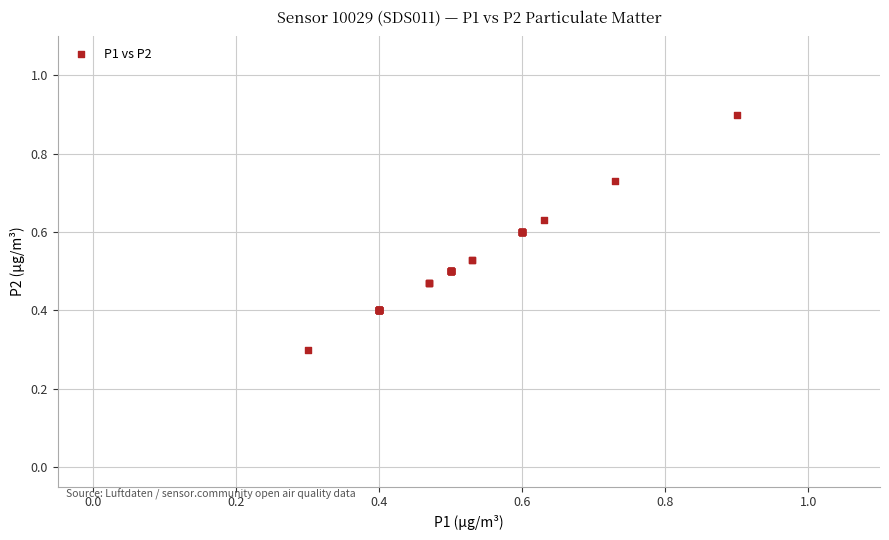

What Y value in the scatter plot is closest to 0?

0.3